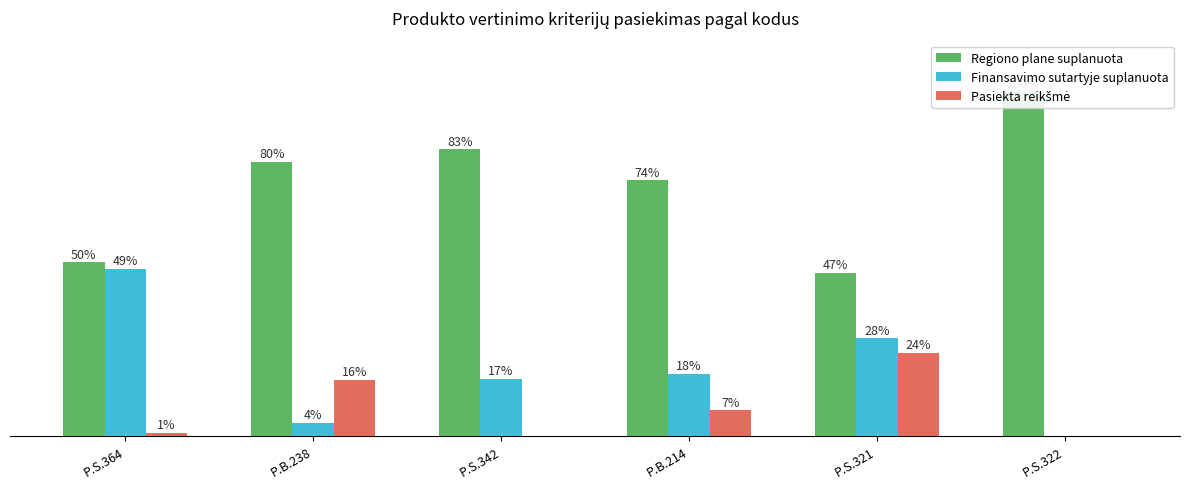

What are all the series names shown in the legend?

Regiono plane suplanuota, Finansavimo sutartyje suplanuota, Pasiekta reikšmė